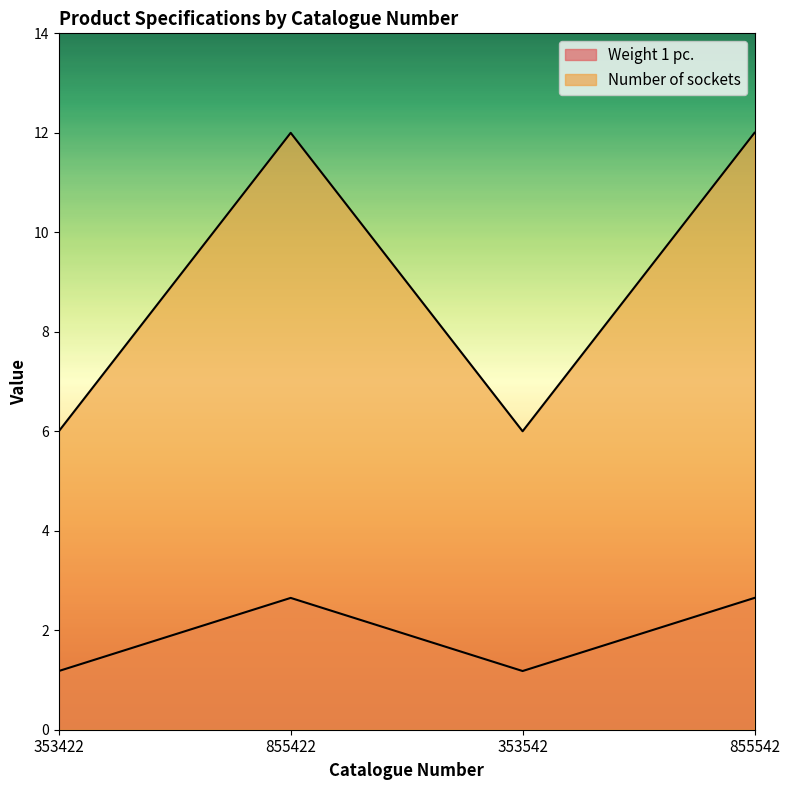

In Weight 1 pc., how many points are lower than both neighbors (excluding endpoints)?

1